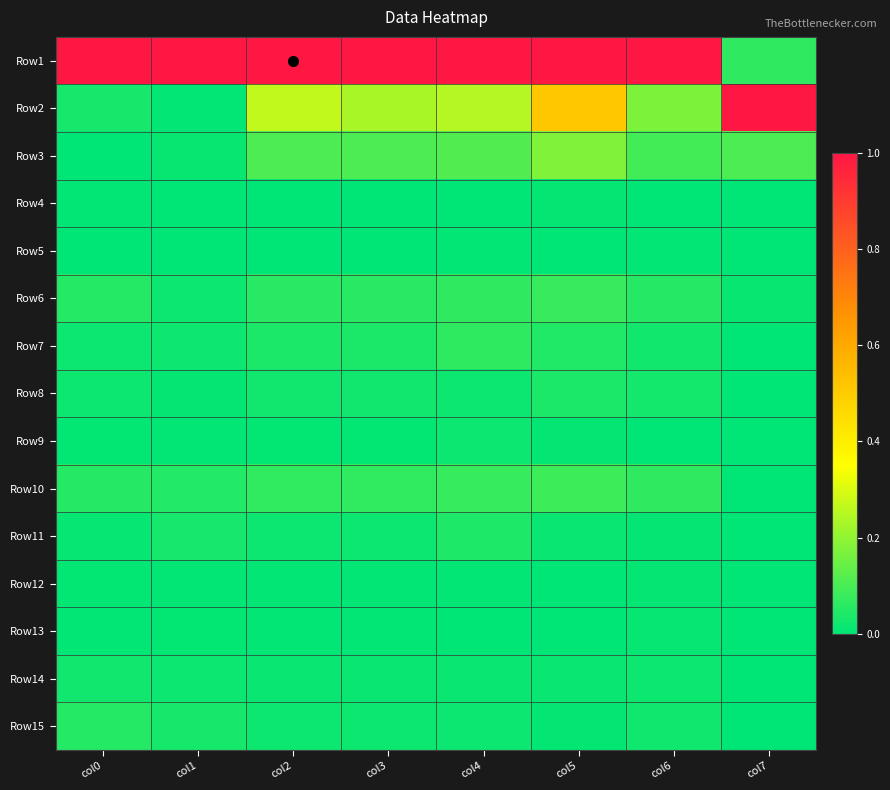

At how many categories does at least one series exceed 0?

8